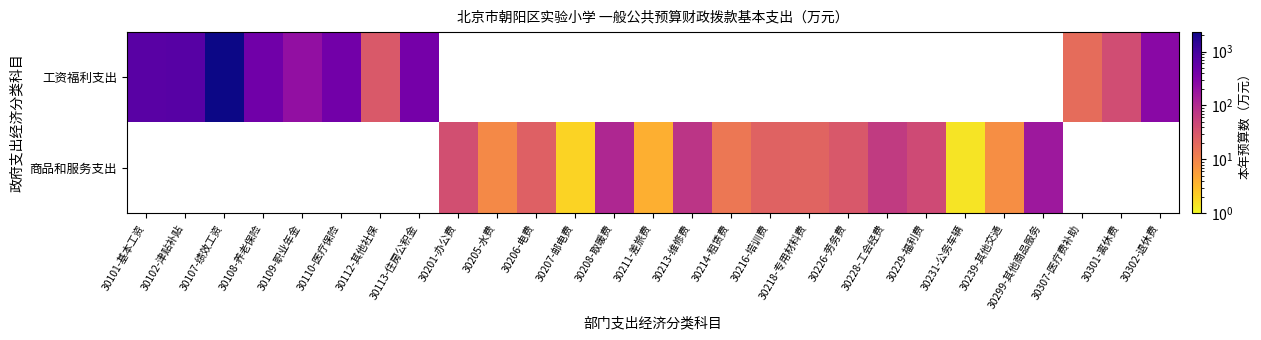

What is the smallest value displayed?

1.4